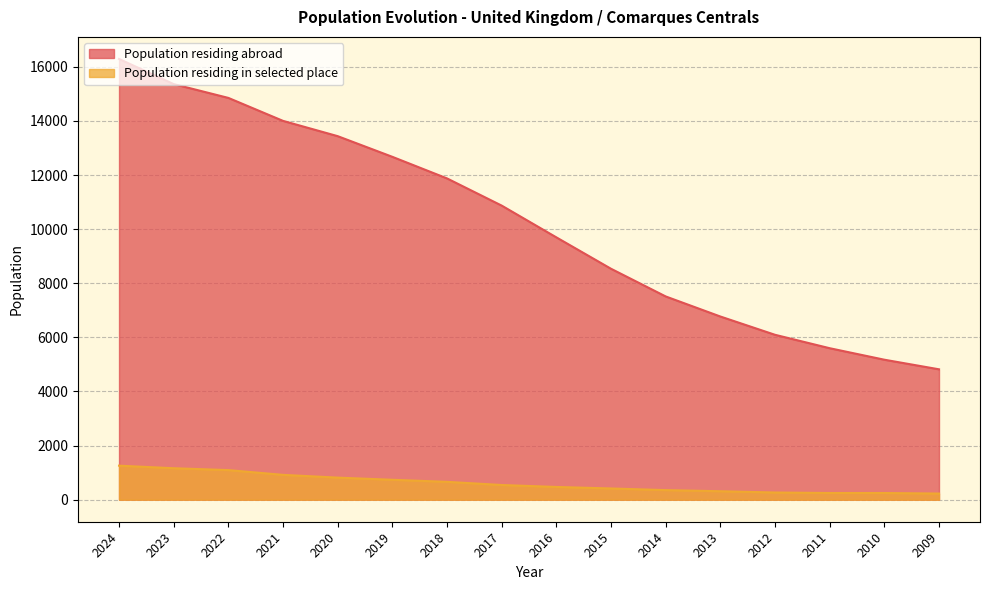

What is the minimum value shown in the chart?

227